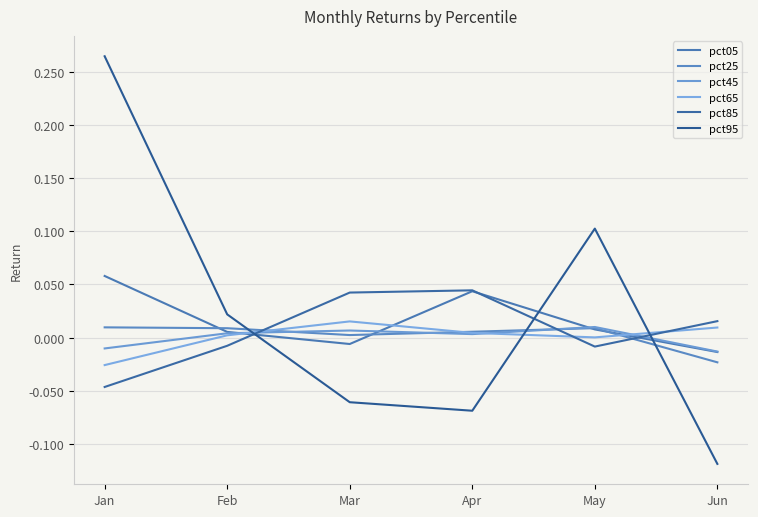

How many lines are shown in the chart?

6